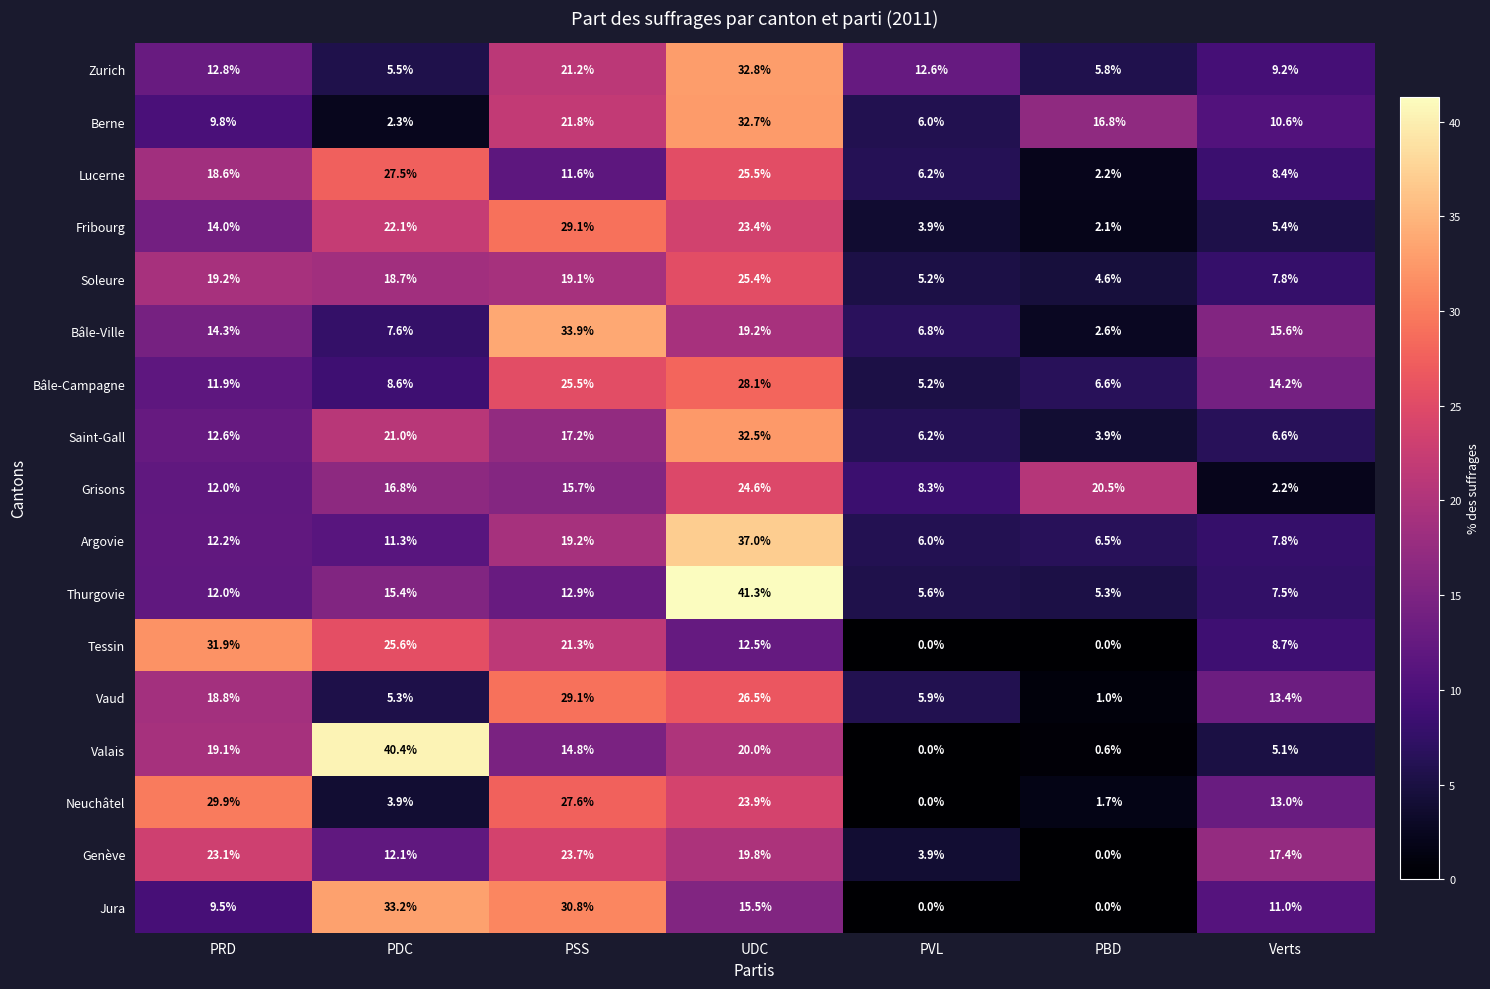

Which series has the largest range (max minus min)?

Valais